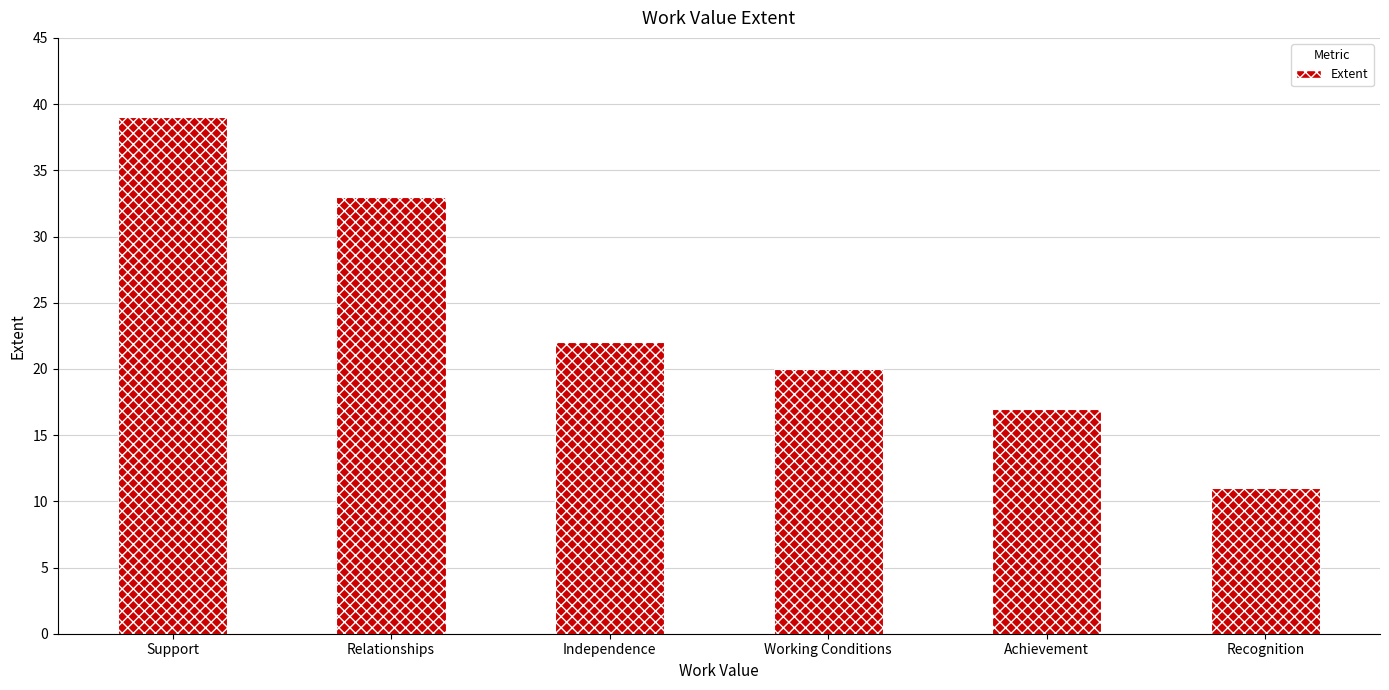

What is the label of the 5th bar from the left?

Achievement